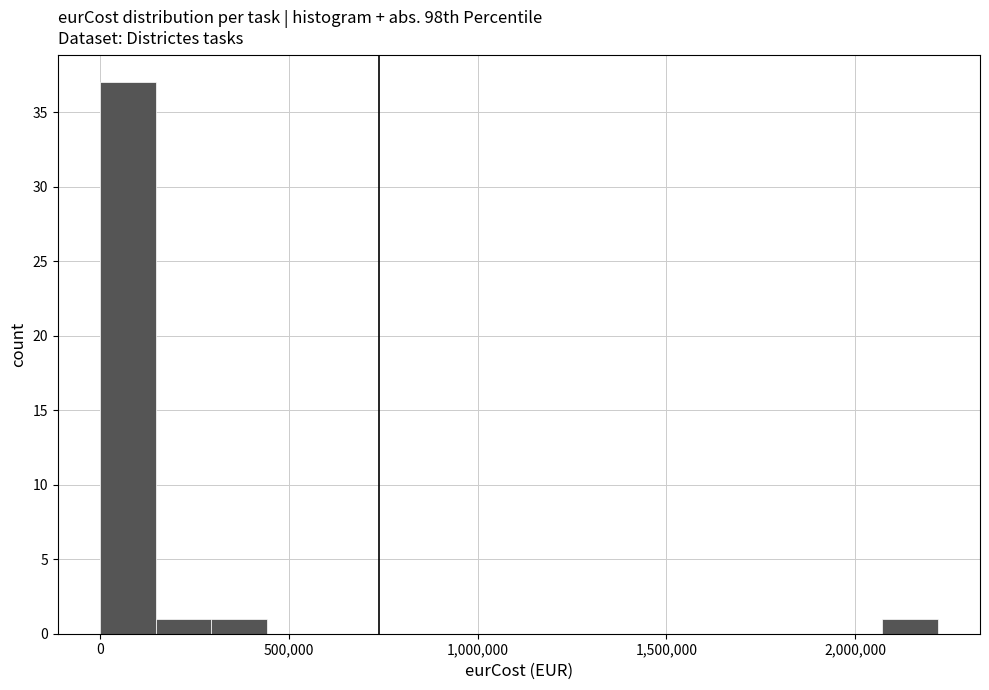

Read against the x-axis, roughly where is the centre of the tallest bar?

50000